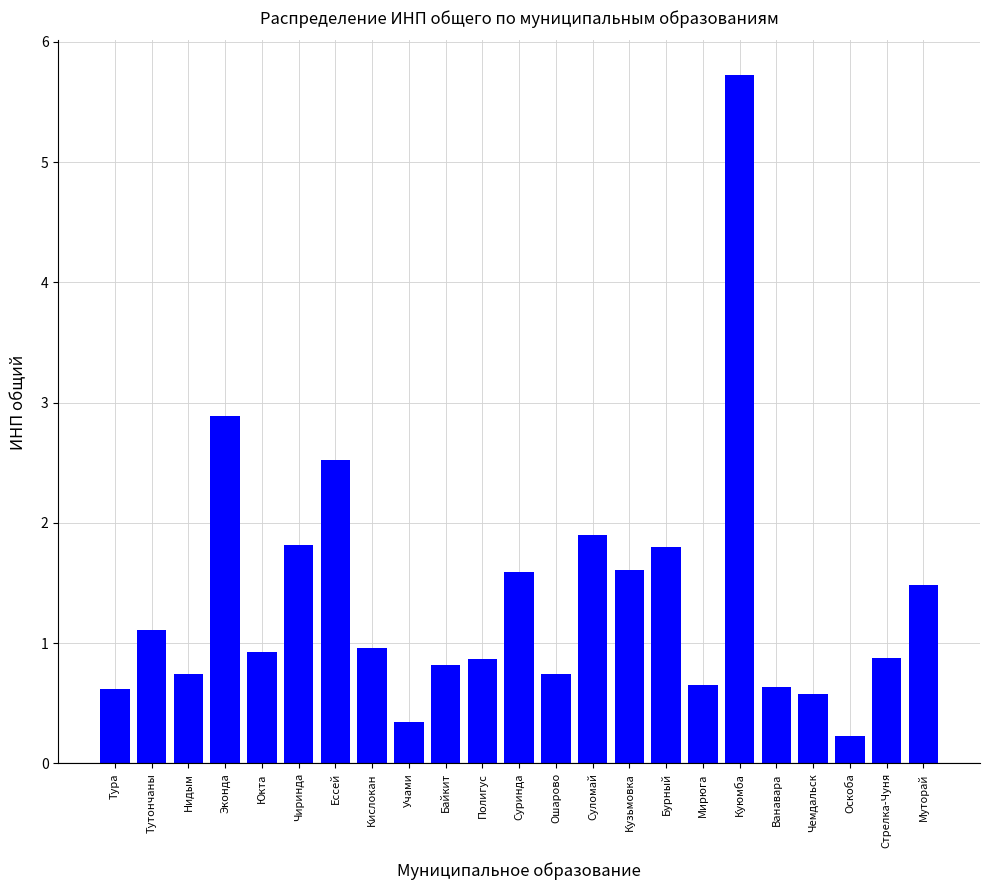

Which label corresponds to the largest value in the chart?

Куюмба